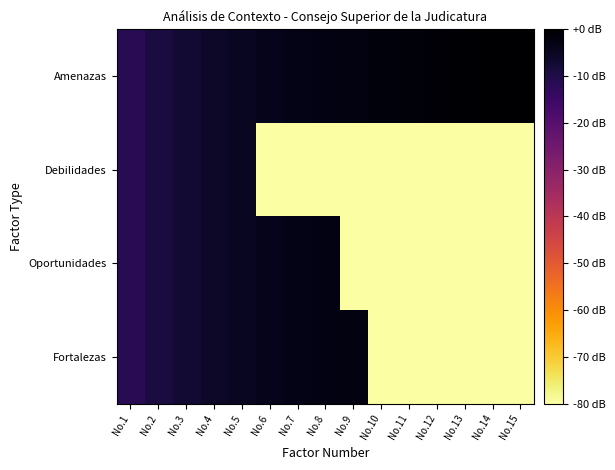

Reading right to left, list all the values displayed in this chart.

Amenazas: No.15=0.0	No.14=-0.3	No.13=-0.6	No.12=-1.0	No.11=-1.3	No.10=-1.8	No.9=-2.2	No.8=-2.7	No.7=-3.3	No.6=-4.0	No.5=-4.8	No.4=-5.7	No.3=-7.0	No.2=-8.8	No.1=-11.8
Debilidades: No.15=-80.0	No.14=-80.0	No.13=-80.0	No.12=-80.0	No.11=-80.0	No.10=-80.0	No.9=-80.0	No.8=-80.0	No.7=-80.0	No.6=-80.0	No.5=-4.8	No.4=-5.7	No.3=-7.0	No.2=-8.8	No.1=-11.8
Oportunidades: No.15=-80.0	No.14=-80.0	No.13=-80.0	No.12=-80.0	No.11=-80.0	No.10=-80.0	No.9=-80.0	No.8=-2.7	No.7=-3.3	No.6=-4.0	No.5=-4.8	No.4=-5.7	No.3=-7.0	No.2=-8.8	No.1=-11.8
Fortalezas: No.15=-80.0	No.14=-80.0	No.13=-80.0	No.12=-80.0	No.11=-80.0	No.10=-80.0	No.9=-2.2	No.8=-2.7	No.7=-3.3	No.6=-4.0	No.5=-4.8	No.4=-5.7	No.3=-7.0	No.2=-8.8	No.1=-11.8